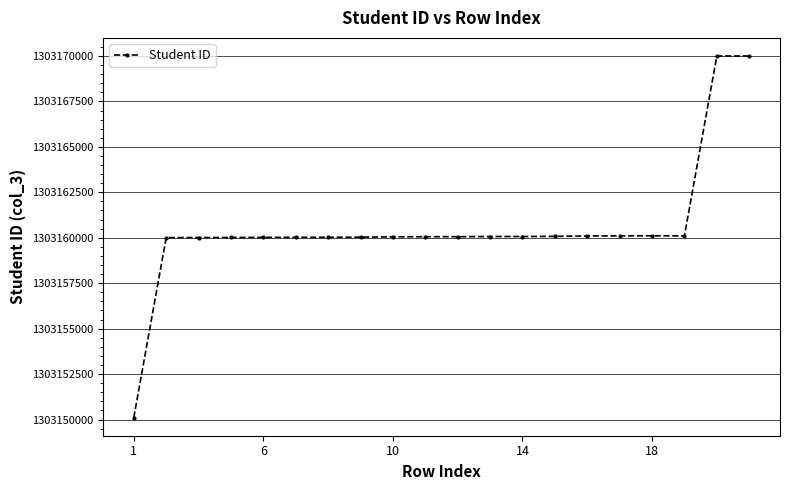

What is the difference between the second highest and second lowest values?

9993